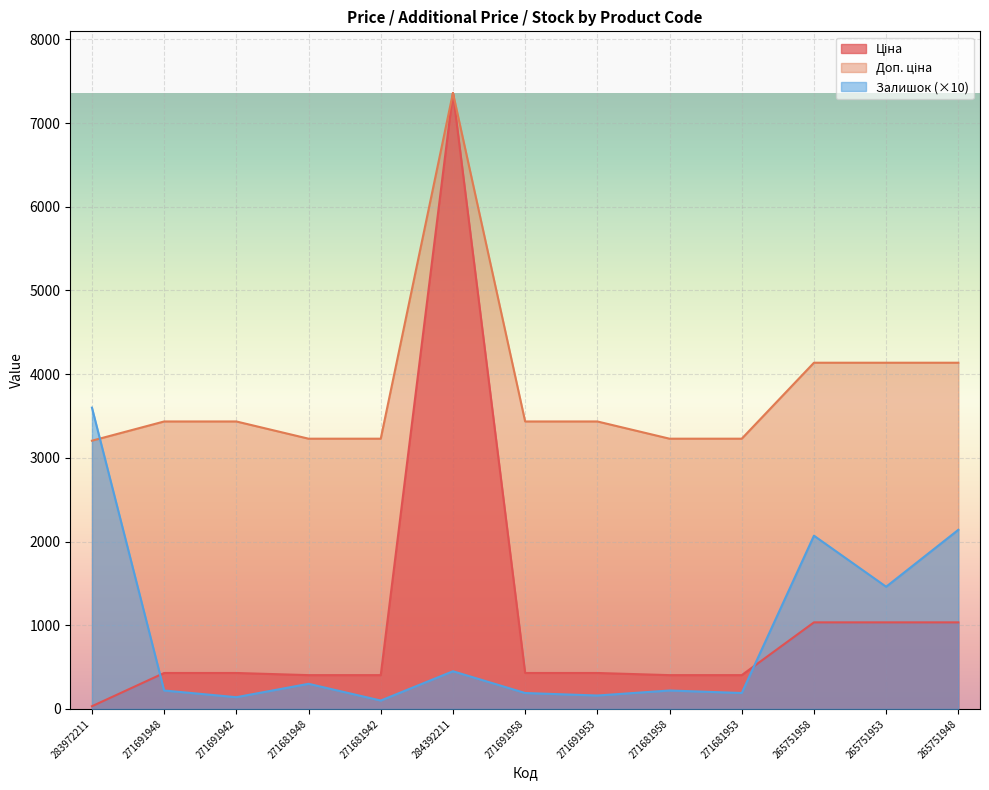

Is it true that Залишок equals 100.0 at 271681942?

True